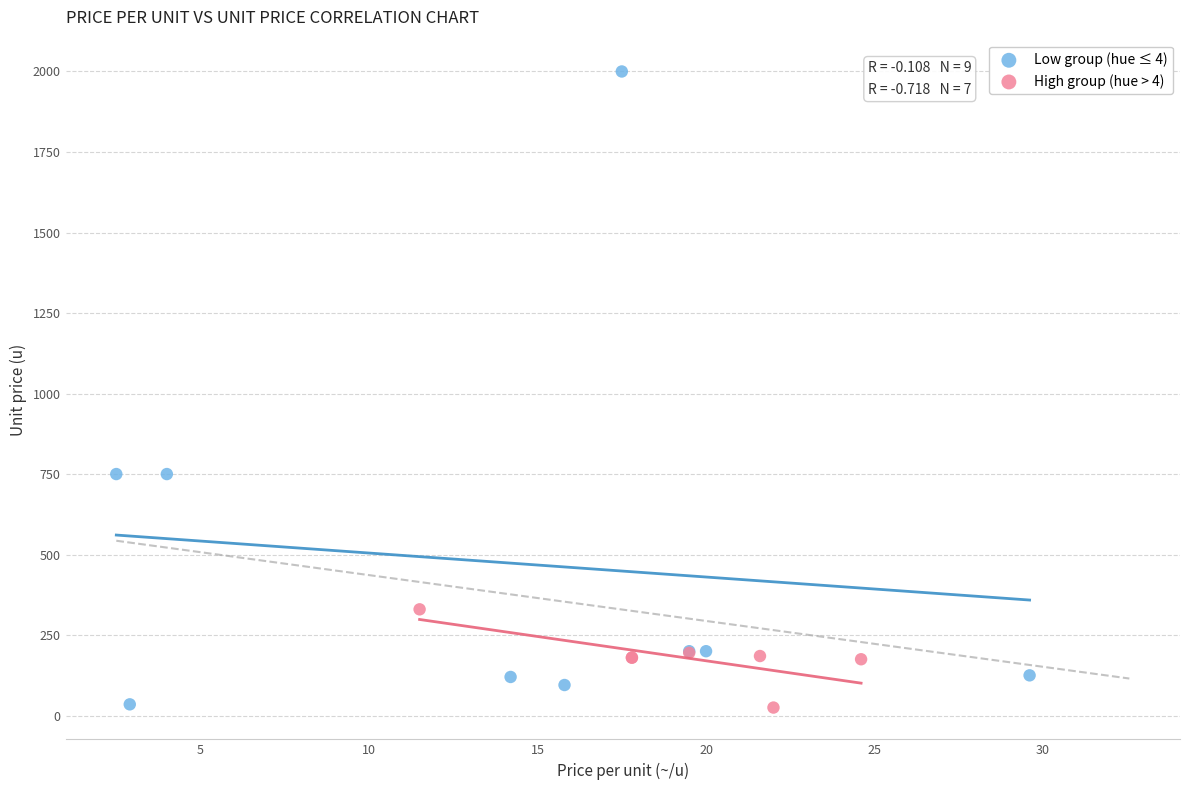

Which series has the largest Y range (max minus min)?

Low group (hue ≤ 4)